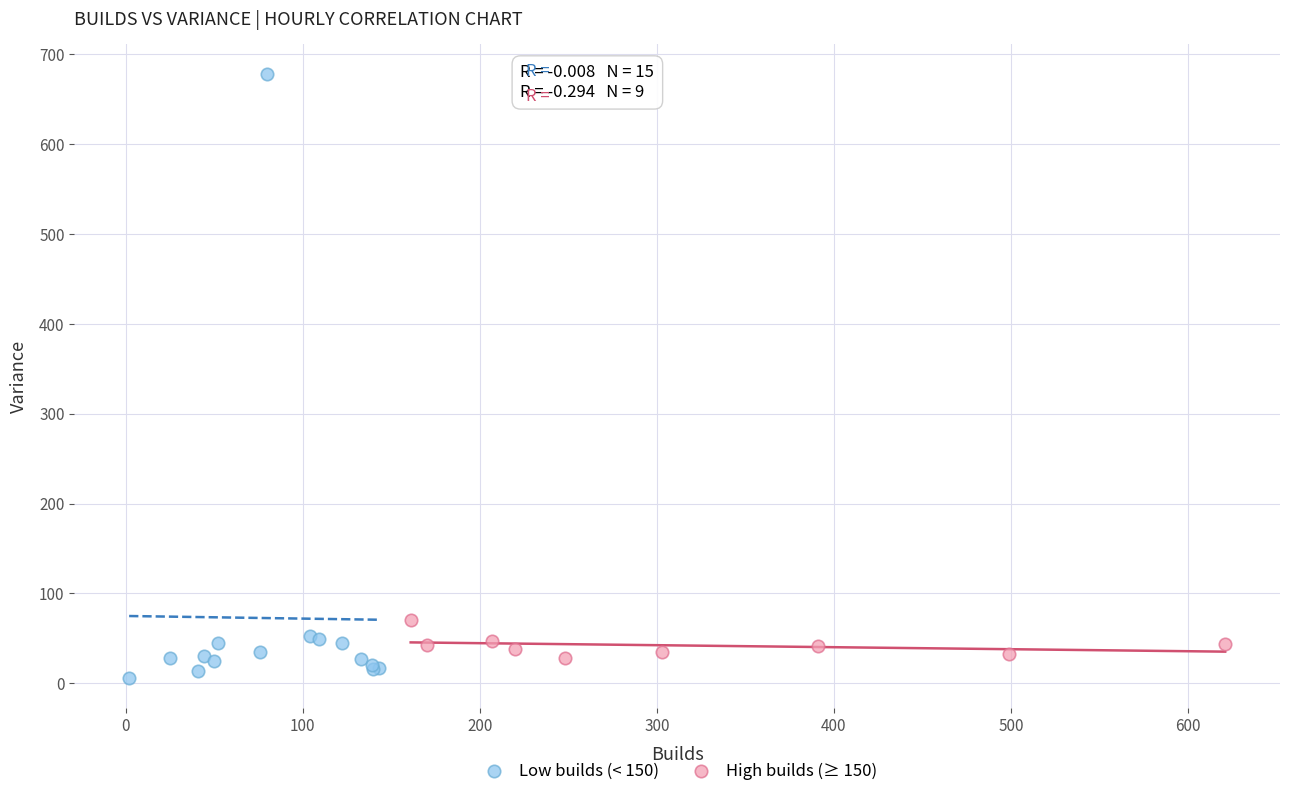

Which series reaches the maximum Y coordinate?

Low builds (< 150)